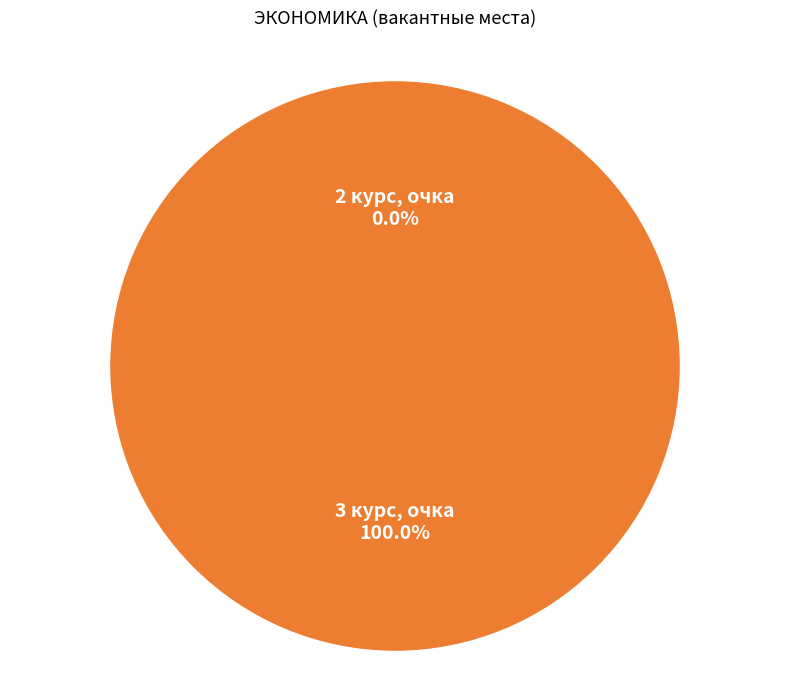

Count the number of slices in the pie.

2